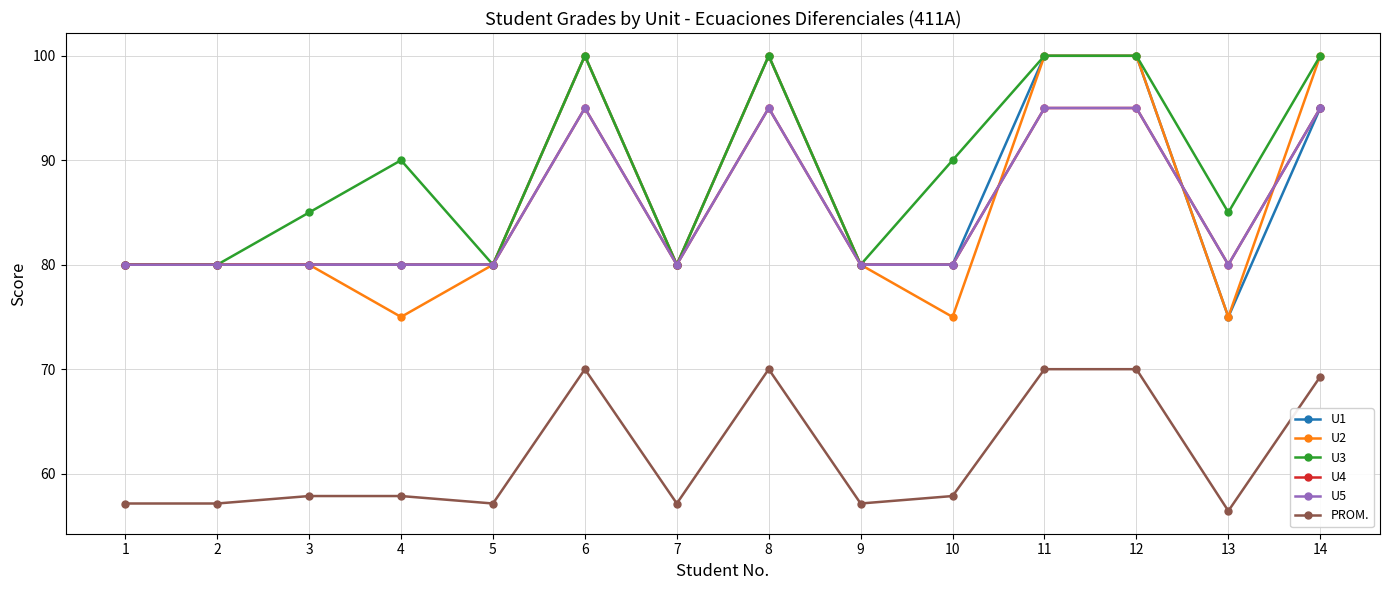

What is the minimum value shown in the chart?

56.4